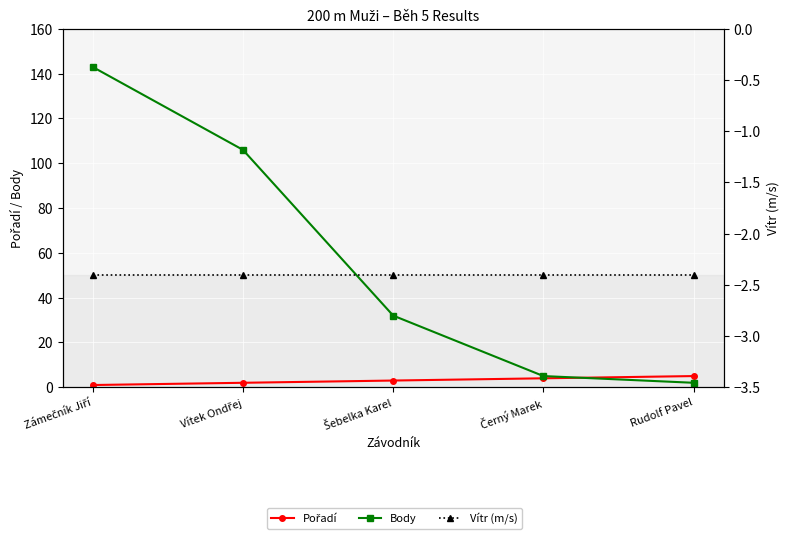

What are all the series names shown in the legend?

Pořadí, Body, Vítr (m/s)